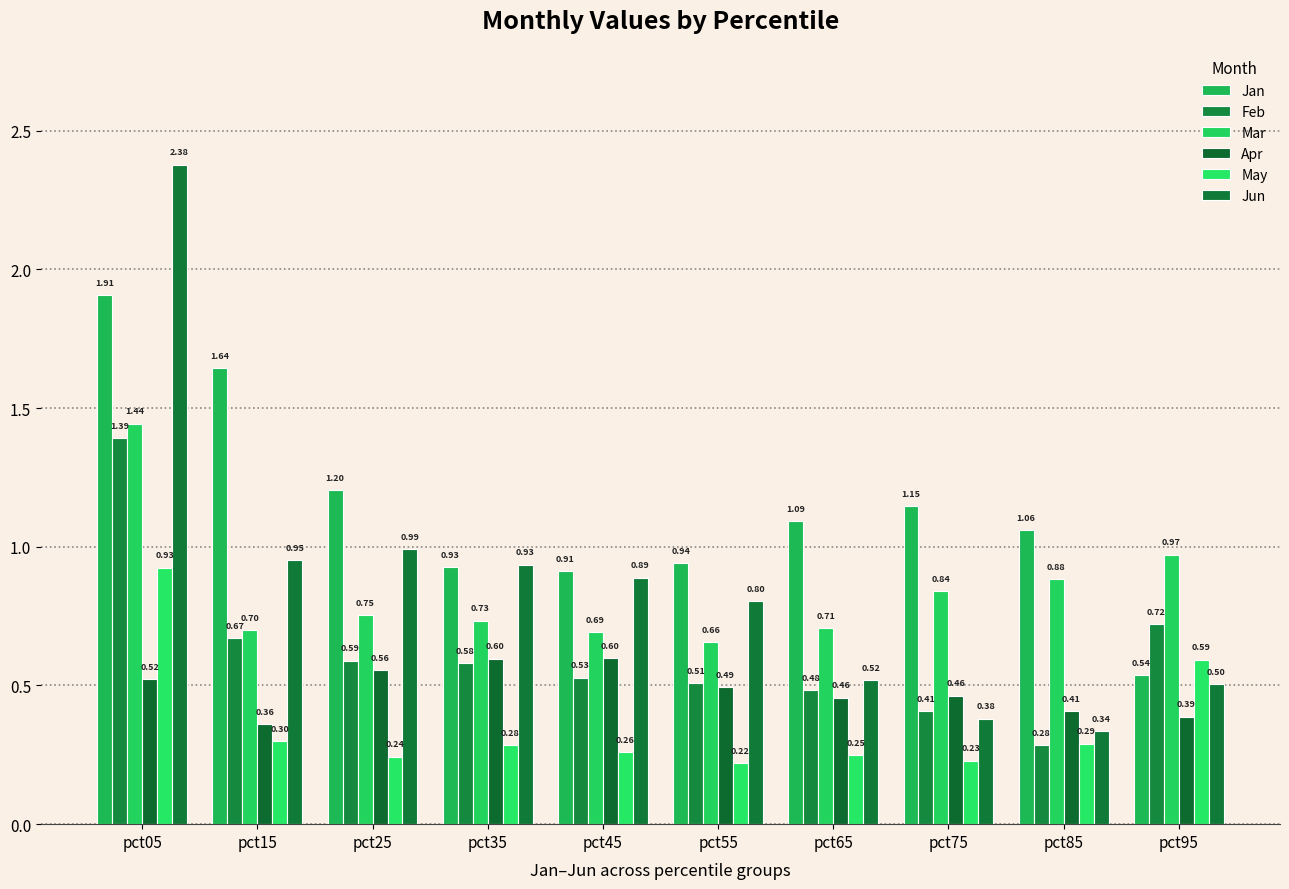

What is the difference between the maximum and minimum values in the Feb series?

1.1